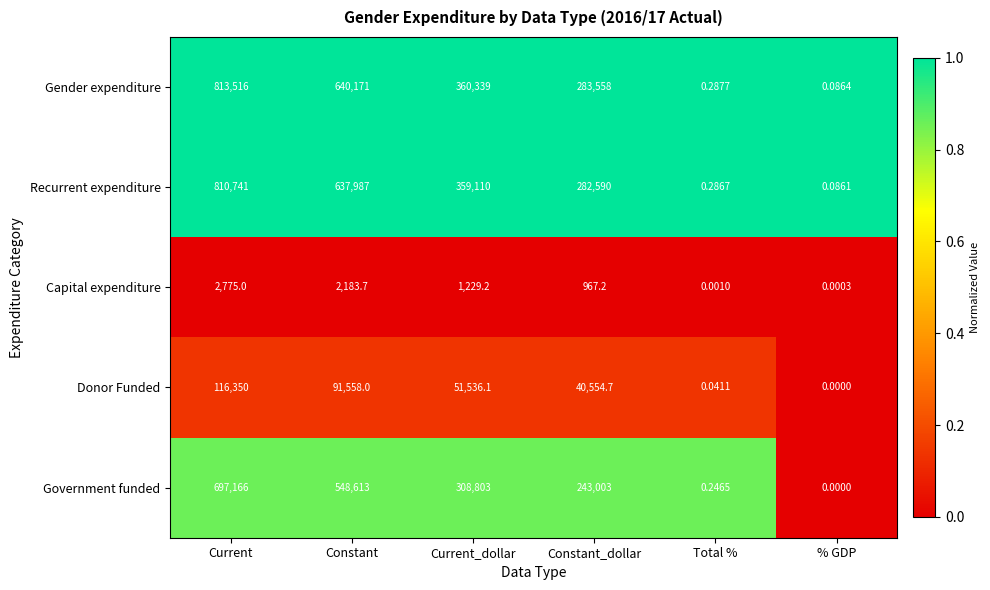

Where is Capital expenditure nearest to the value 1387?

Current_dollar